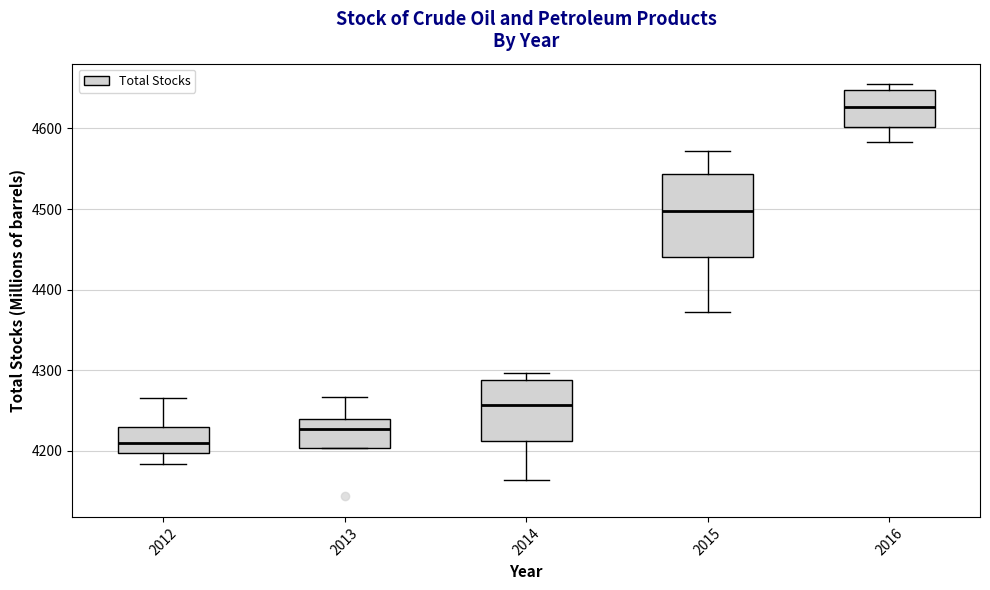

Reading left to right, transcribe this box plot: for each box, give where its median line is, the range the box spans, and where its two whiskers end, as read against the y-axis. The values are not printed on the chart, so give them approximately, as read against the axis.

2012: median 4210, box 4200 to 4230, whiskers 4180 to 4270
2013: median 4230, box 4200 to 4240, whiskers 4200 to 4270
2014: median 4260, box 4210 to 4290, whiskers 4160 to 4300
2015: median 4500, box 4440 to 4540, whiskers 4370 to 4570
2016: median 4630, box 4600 to 4650, whiskers 4580 to 4650 (just above the box's upper edge)